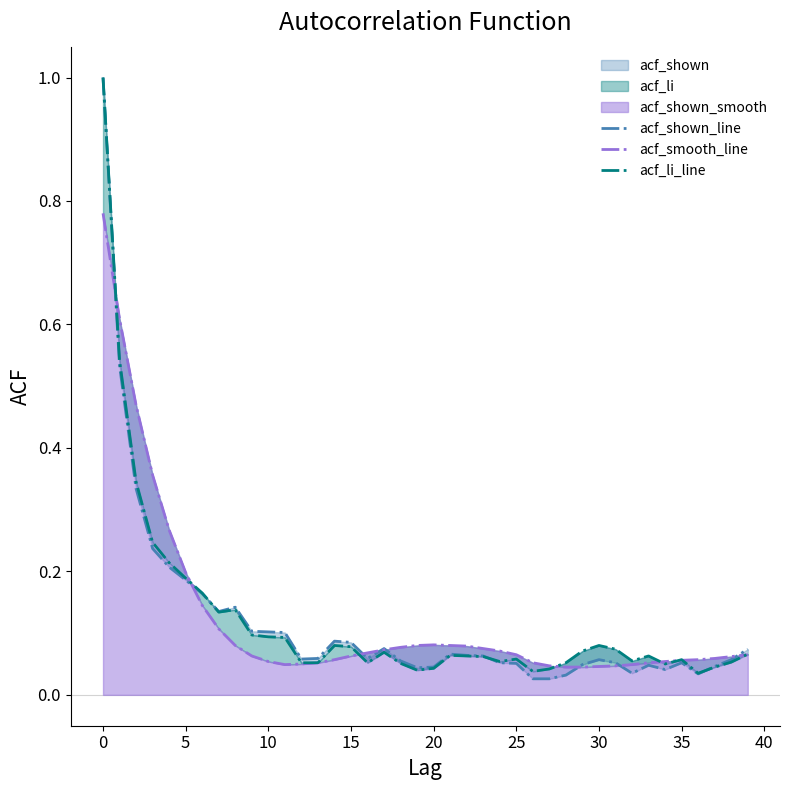

In acf_li_line, how many points are higher than both neighbors (excluding endpoints)?

8